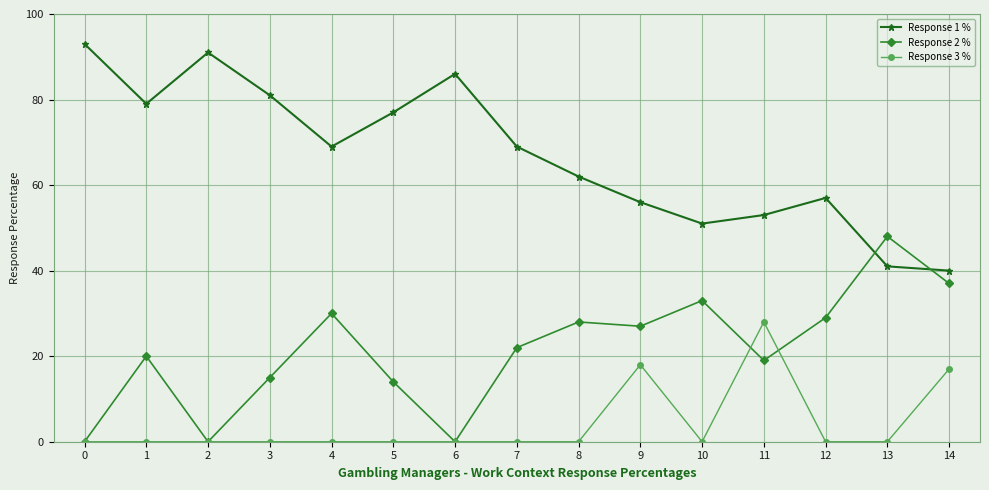

Reading left to right, what are all the values shown in this chart?

Response 1 %: 93	79	91	81	69	77	86	69	62	56	51	53	57	41	40
Response 2 %: 0	20	0	15	30	14	0	22	28	27	33	19	29	48	37
Response 3 %: 0	0	0	0	0	0	0	0	0	18	0	28	0	0	17